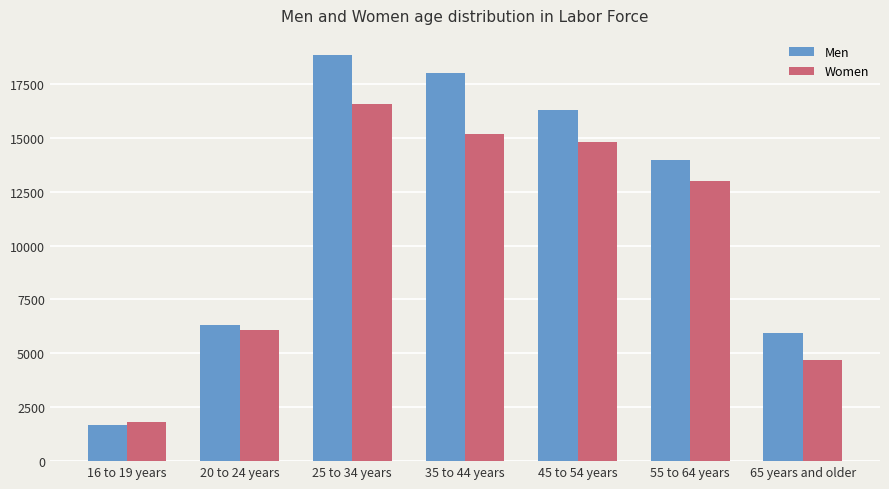

At which category is the sum across all series the highest?

25 to 34 years